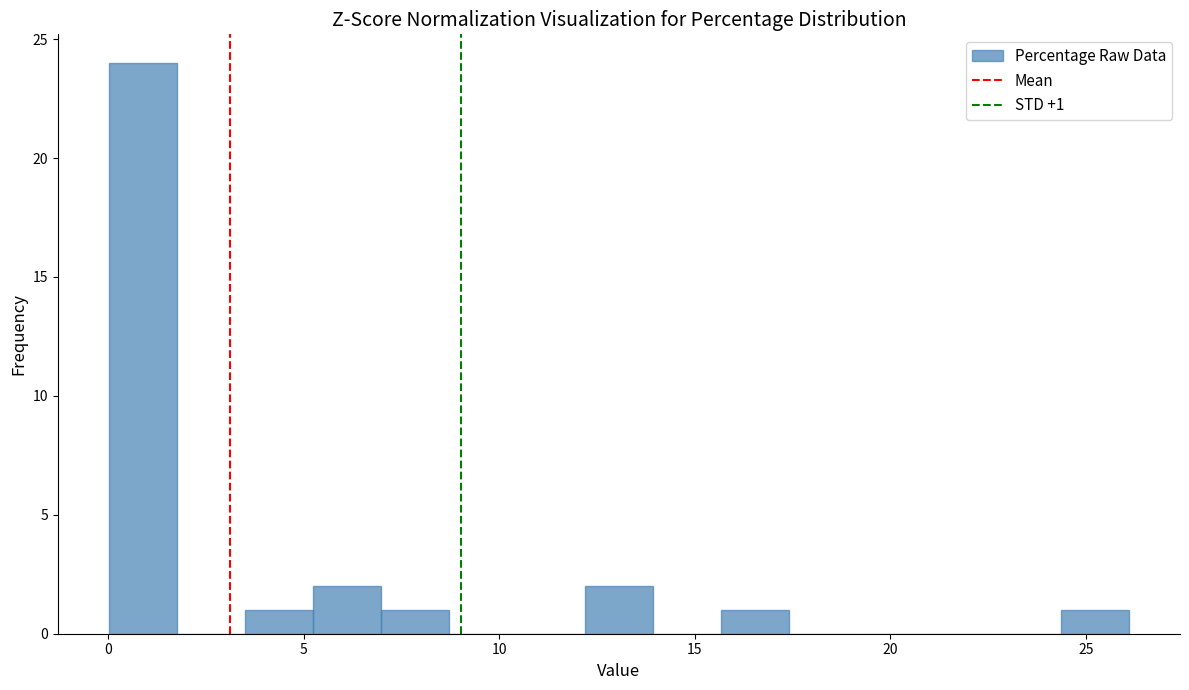

Read against the x-axis, roughly where is the centre of the tallest bar?

1.0